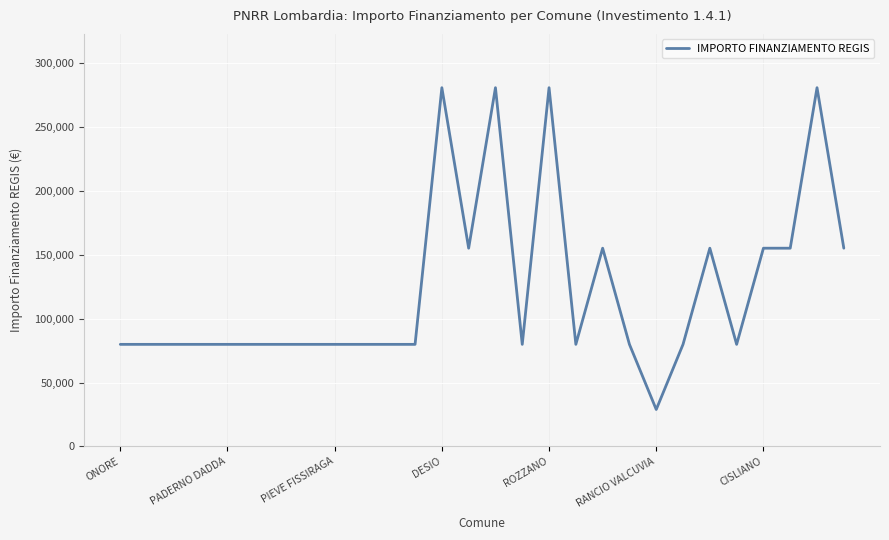

What is the minimum value shown in the chart?

28902